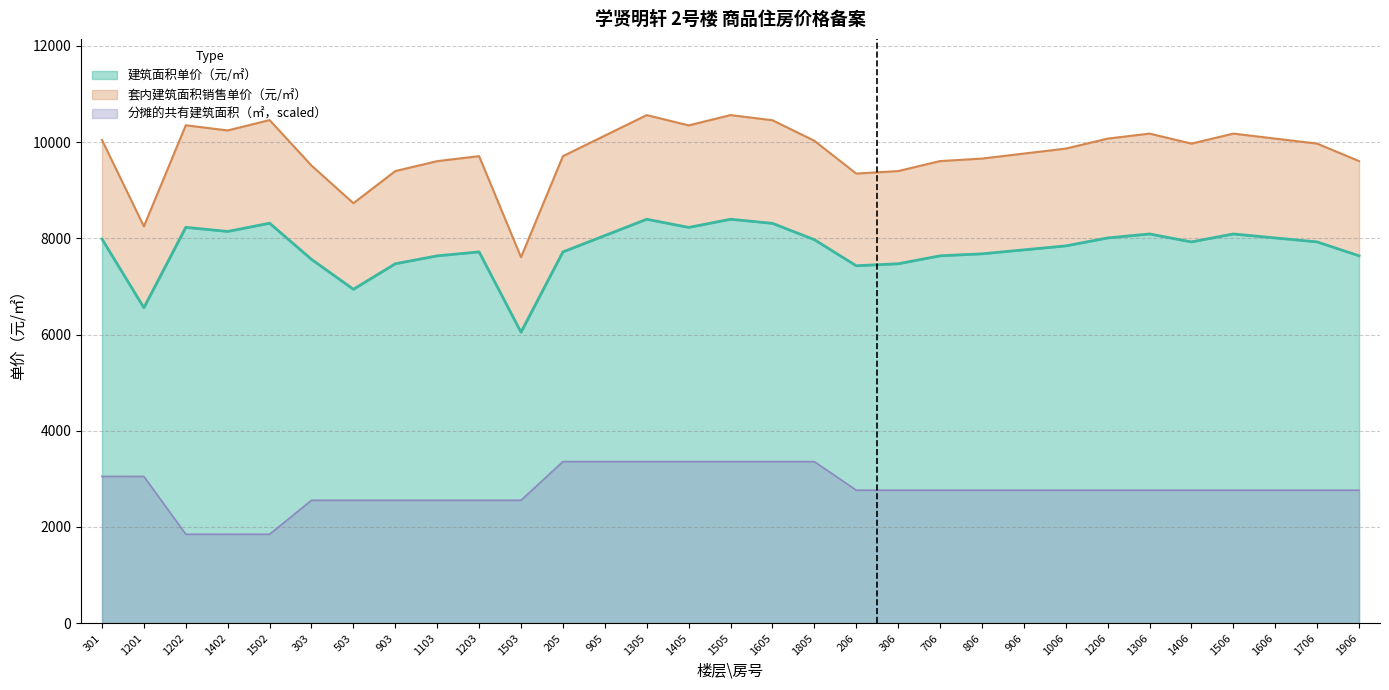

Which series has the largest total across all categories?

套内建筑面积销售单价（元/㎡）